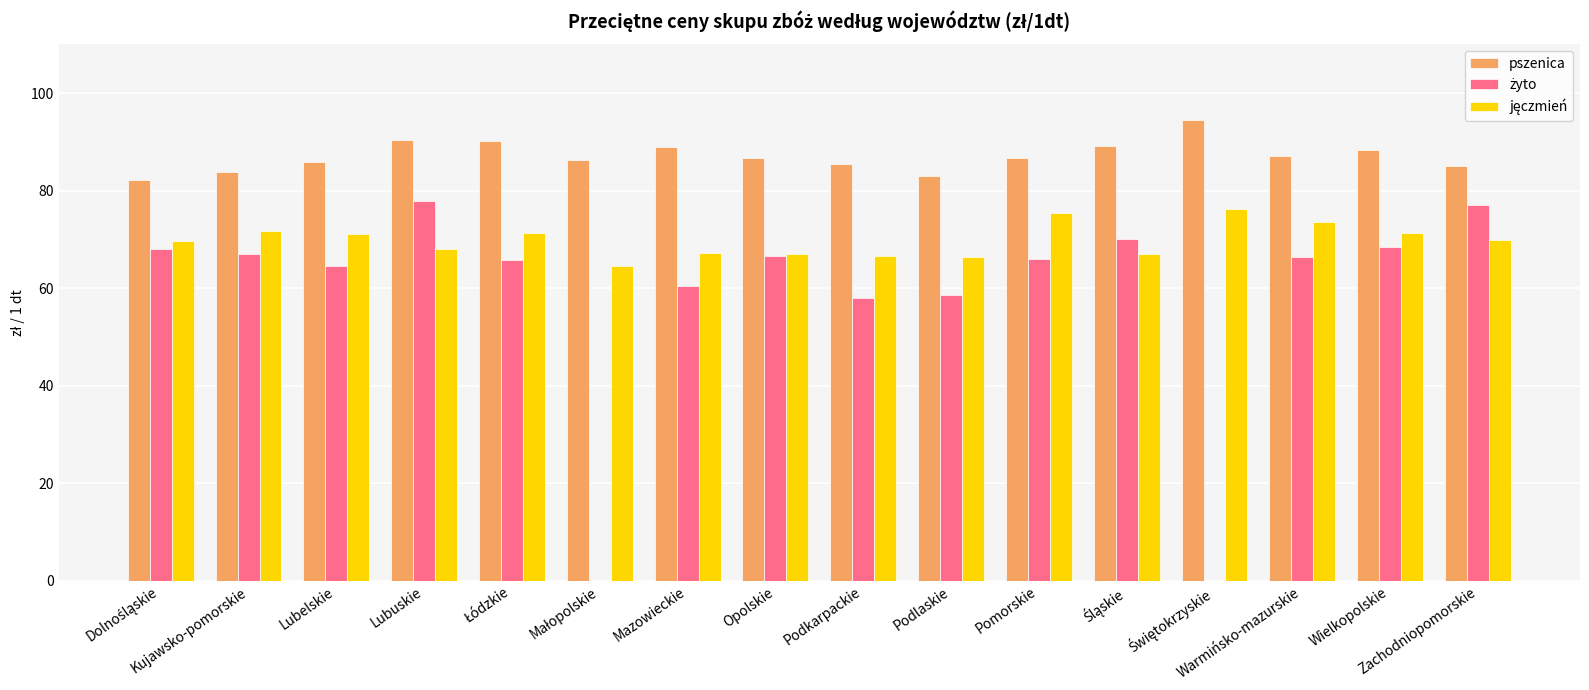

What is the total value across all series at Wielkopolskie?

228.1